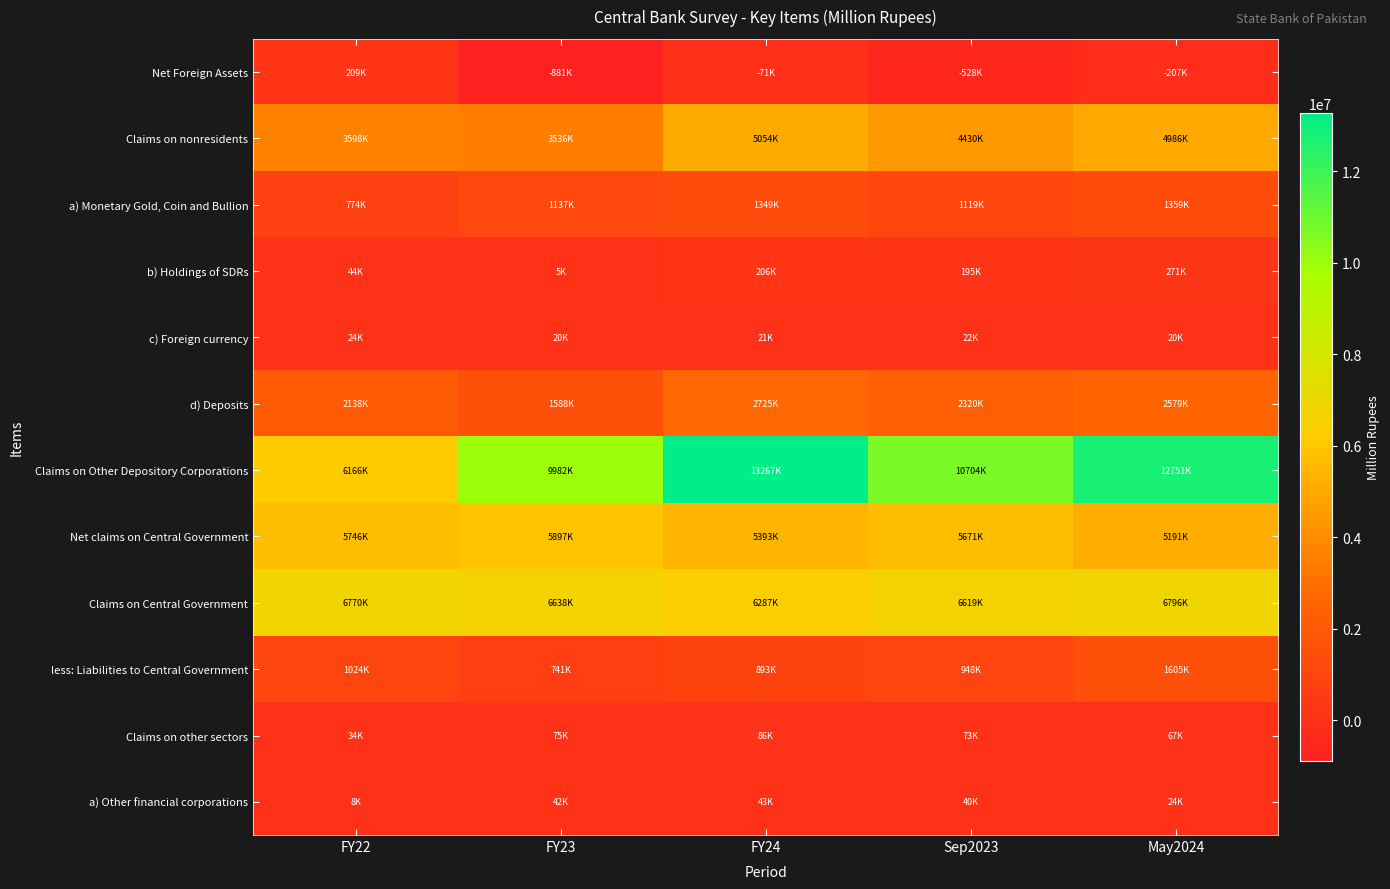

At FY22, list the series in order from largest to smallest.

Claims on Central Government, Claims on Other Depository Corporations, Net claims on Central Government, Claims on nonresidents, d) Deposits, less: Liabilities to Central Government, a) Monetary Gold, Coin and Bullion, Net Foreign Assets, b) Holdings of SDRs, Claims on other sectors, c) Foreign currency, a) Other financial corporations